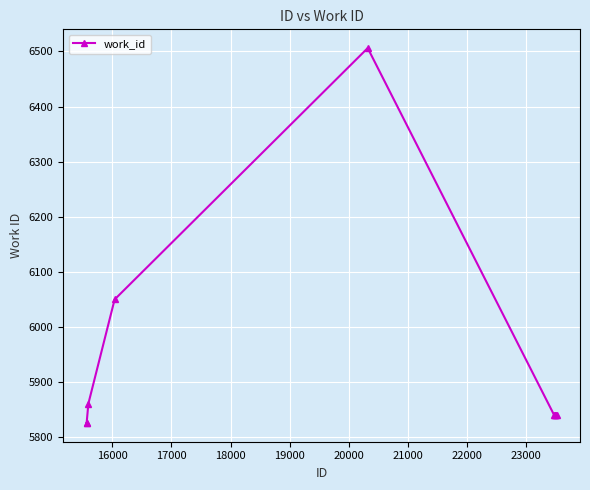

Does the chart display data point markers on the line(s)?

Yes